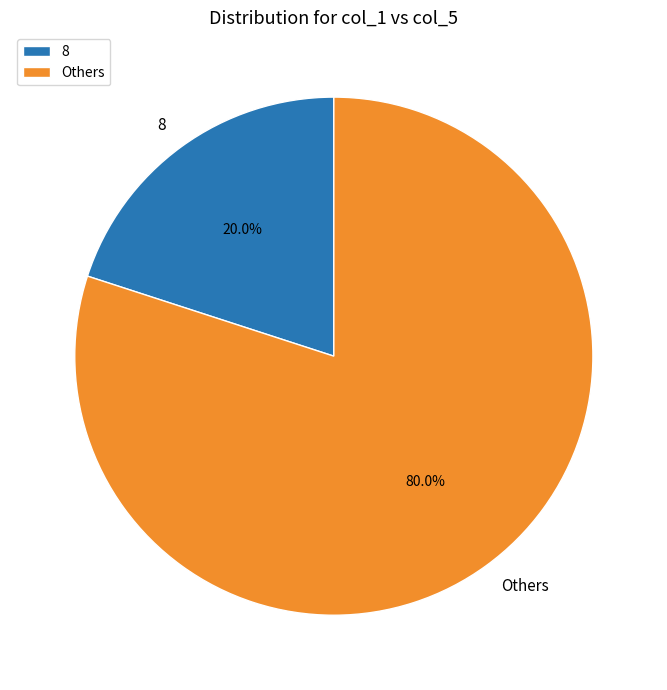

What is the largest slice in the pie chart?

Others